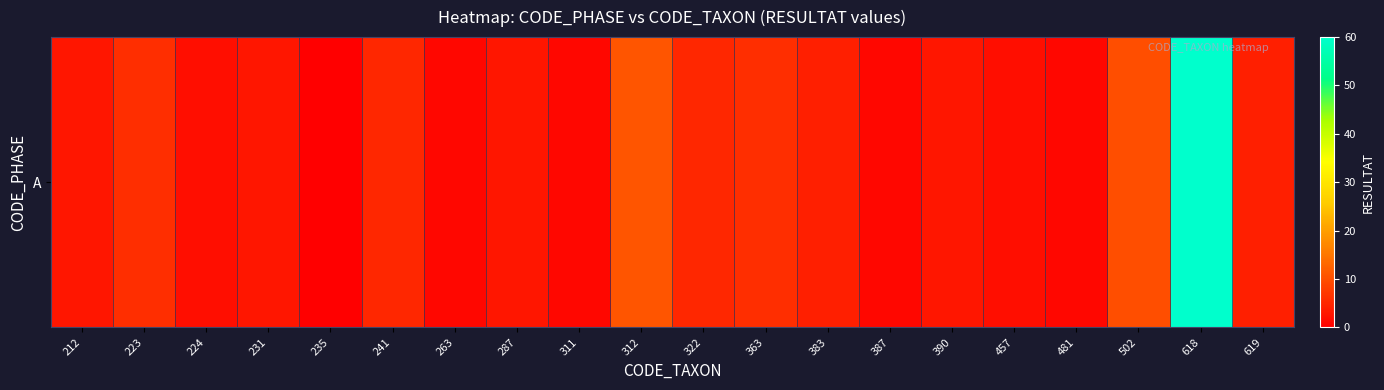

Reading right to left, extract all data points from this chart.

4	60	10	1	2	3	1	4	6	5	11	1	3	1	5	0	3	2	6	3